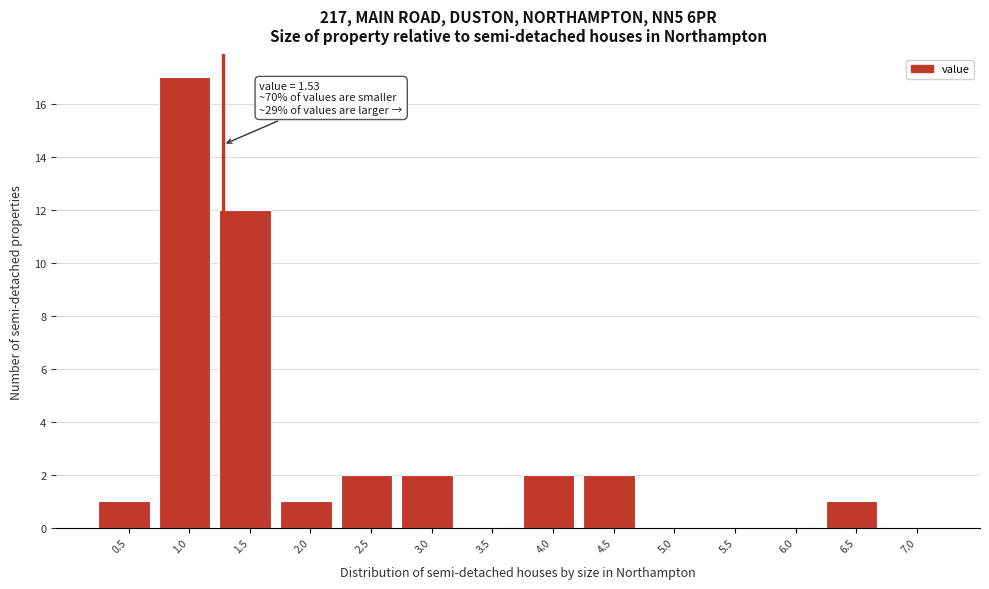

Reading left to right, list all the values displayed in this chart.

0.5=1	1.0=17	1.5=12	2.0=1	2.5=2	3.0=2	3.5=0	4.0=2	4.5=2	5.0=0	5.5=0	6.0=0	6.5=1	7.0=0